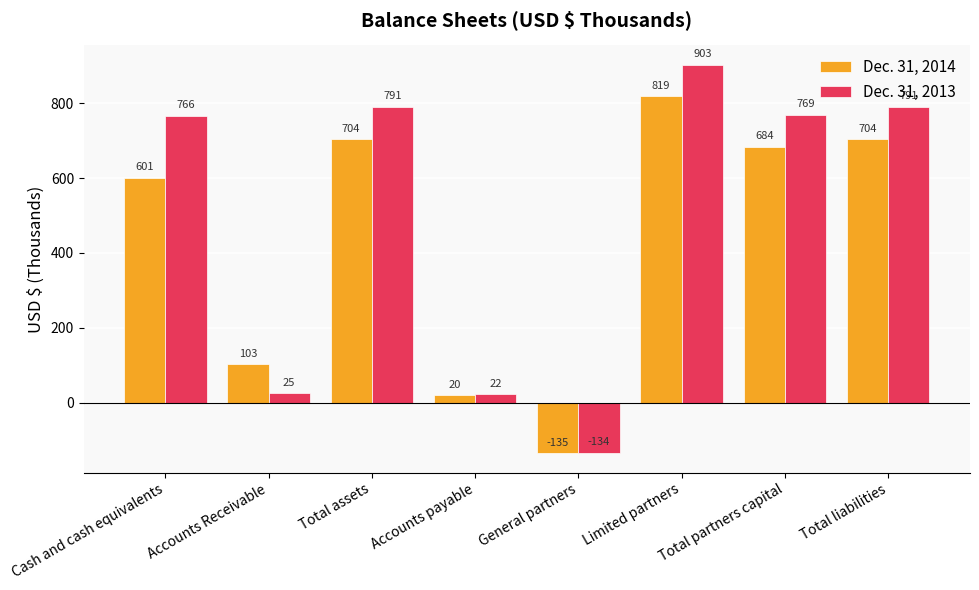

Reading left to right, what are all the values shown in this chart?

Dec. 31, 2014: Cash and cash equivalents=601	Accounts Receivable=103	Total assets=704	Accounts payable=20	General partners=-135	Limited partners=819	Total partners capital=684	Total liabilities=704
Dec. 31, 2013: Cash and cash equivalents=766	Accounts Receivable=25	Total assets=791	Accounts payable=22	General partners=-134	Limited partners=903	Total partners capital=769	Total liabilities=791